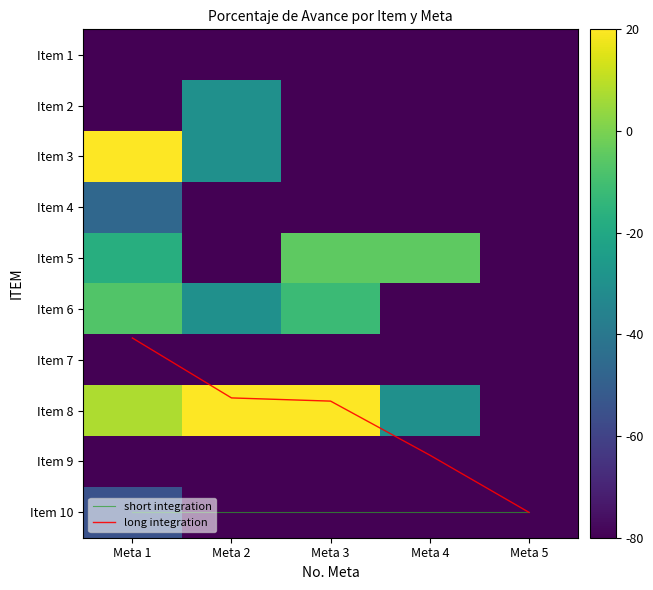

What is the difference between the maximum and second lowest values in the Item 3 series?

100.0